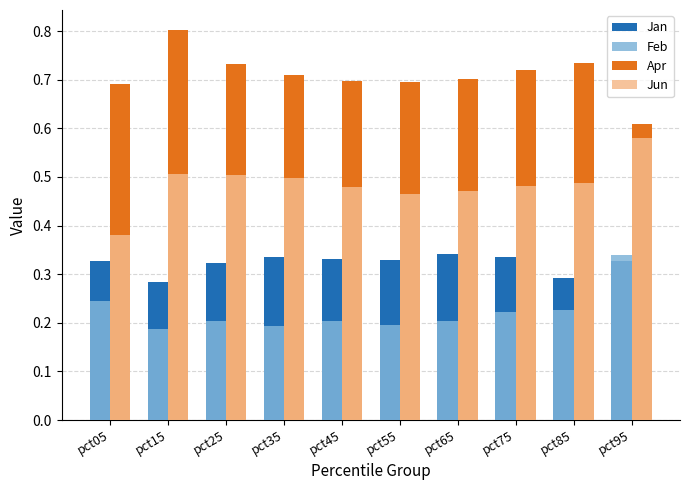

At pct45, list the series in order from smallest to largest.

Feb, Jan, Jun, Apr